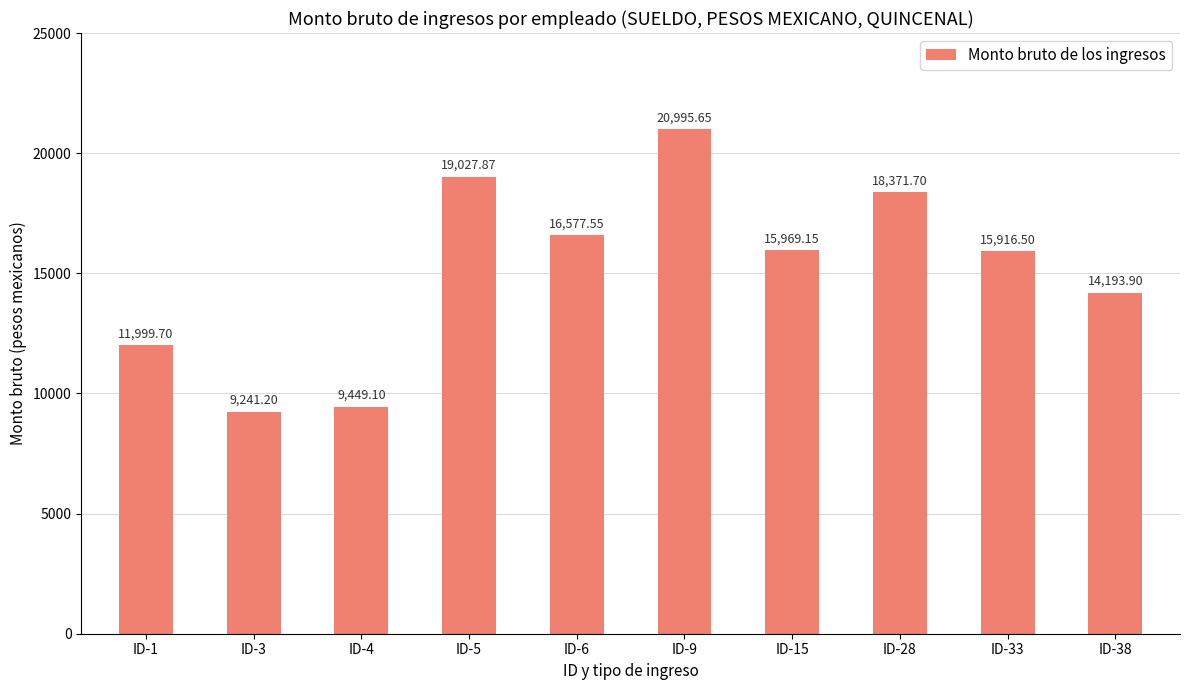

Does the chart contain any negative values?

No